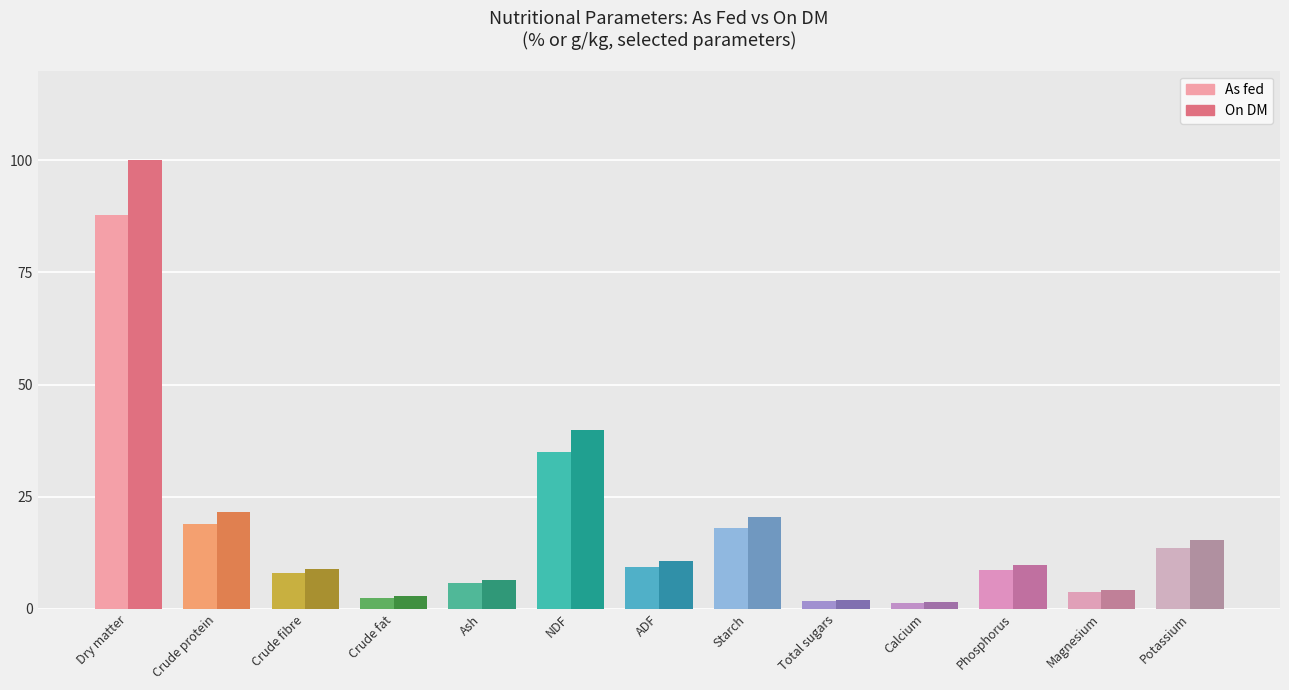

At which label does On DM reach its minimum?

Calcium